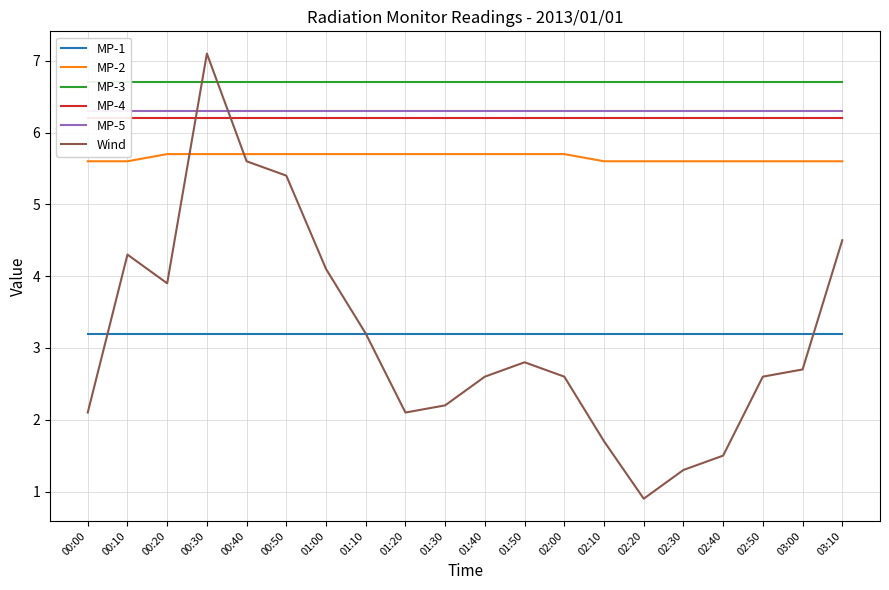

Which category has the lowest value in the MP-1 series?

00:00